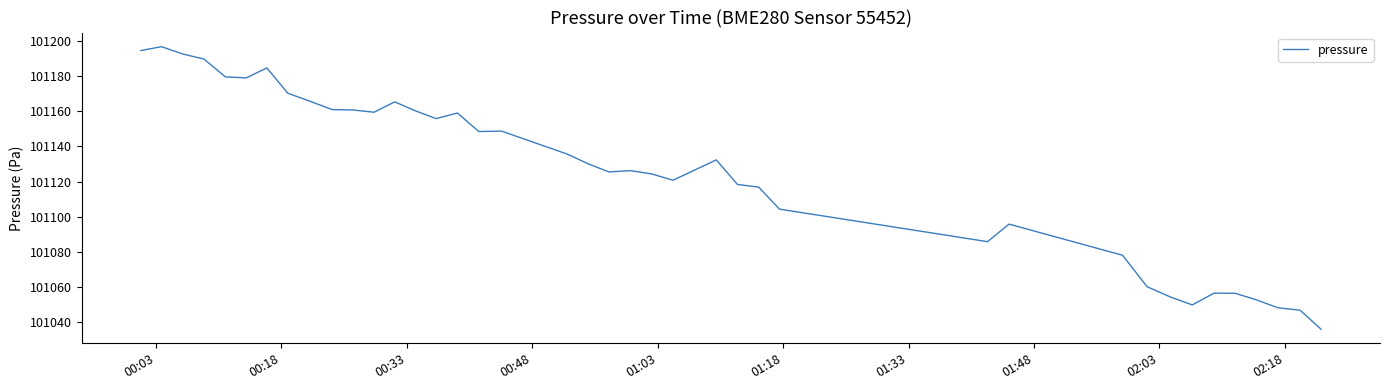

What is the difference between the maximum and minimum values?

160.7